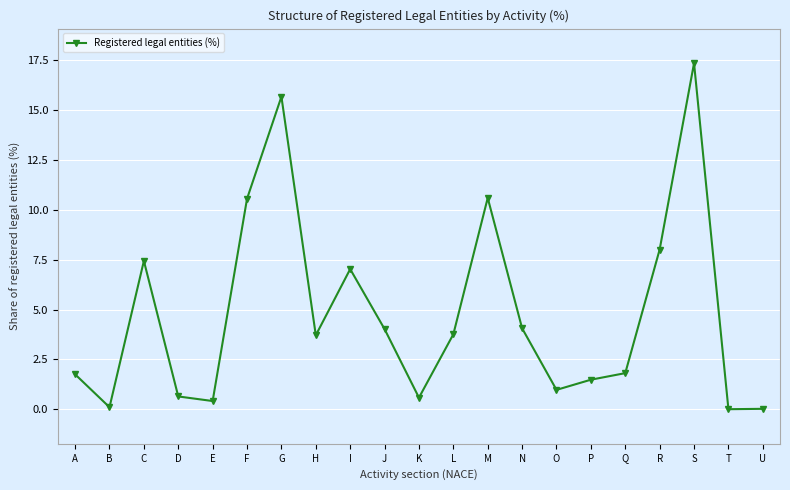

What value does the data have at C?

7.4